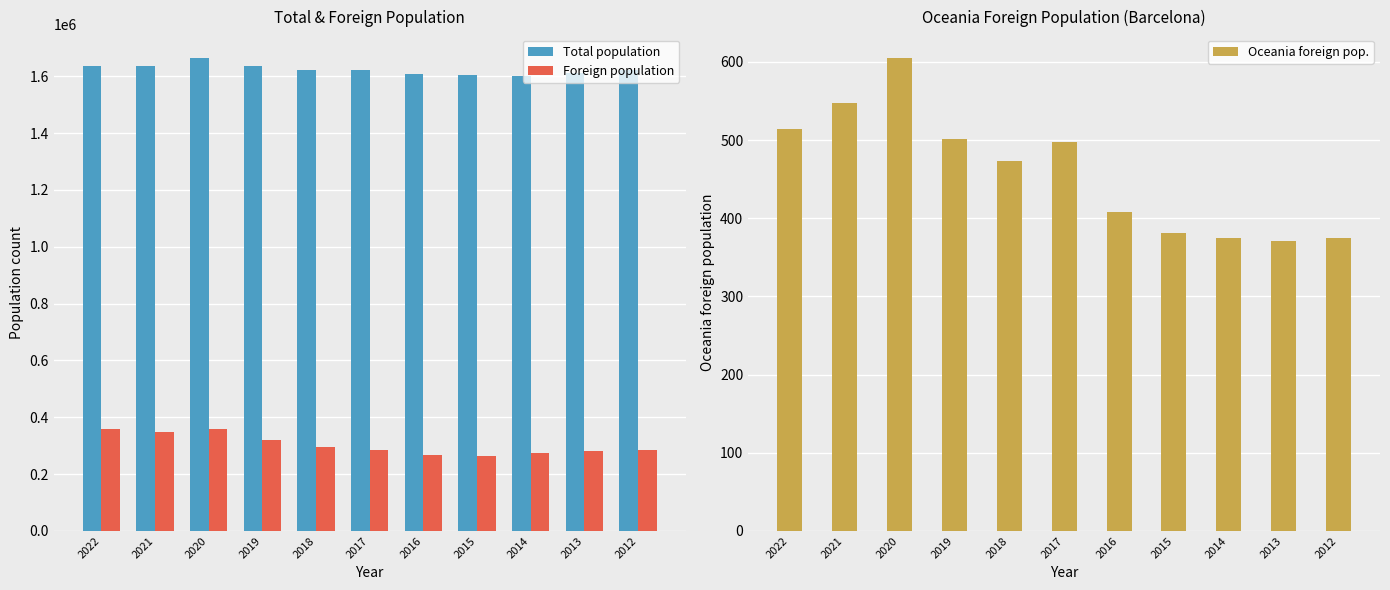

Which series changed the most between 2016 and 2013?

Foreign population